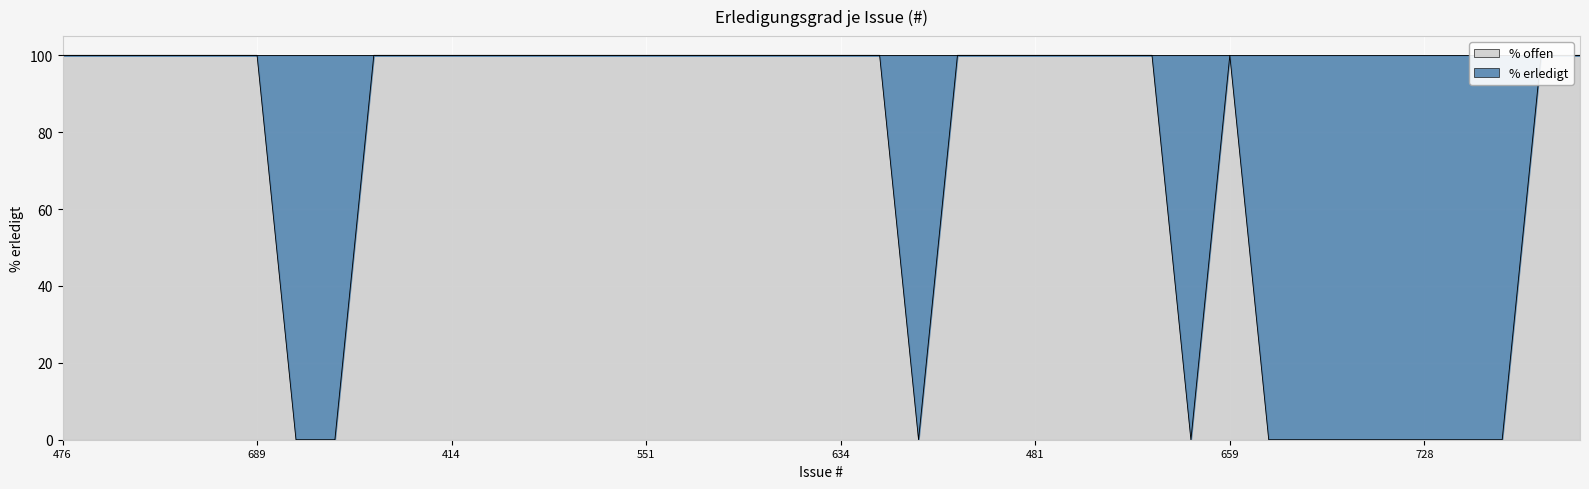

Is it true that the value at 584 is 100?

True